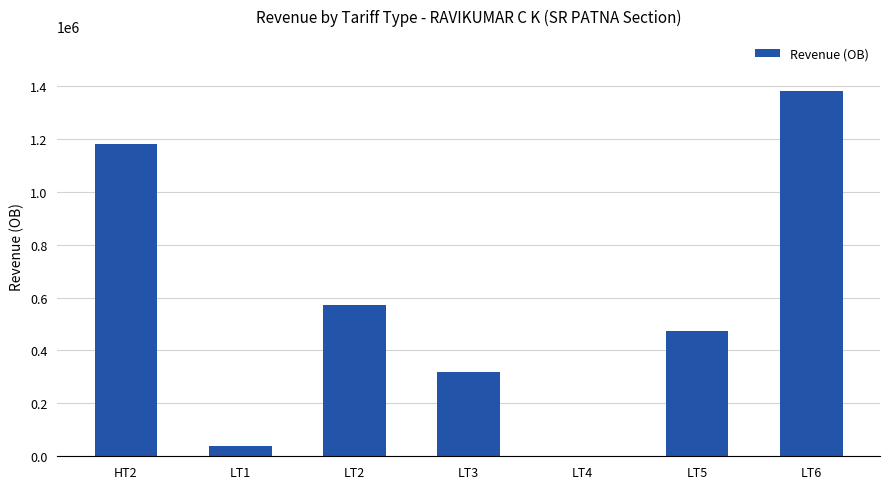

How many distinct data groups are displayed?

1